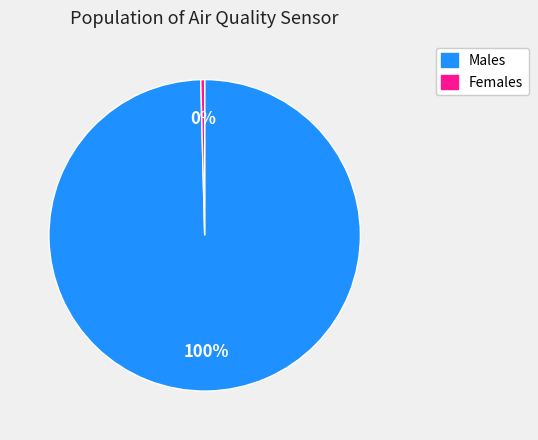

Is there any slice that represents more than half of the pie?

Yes